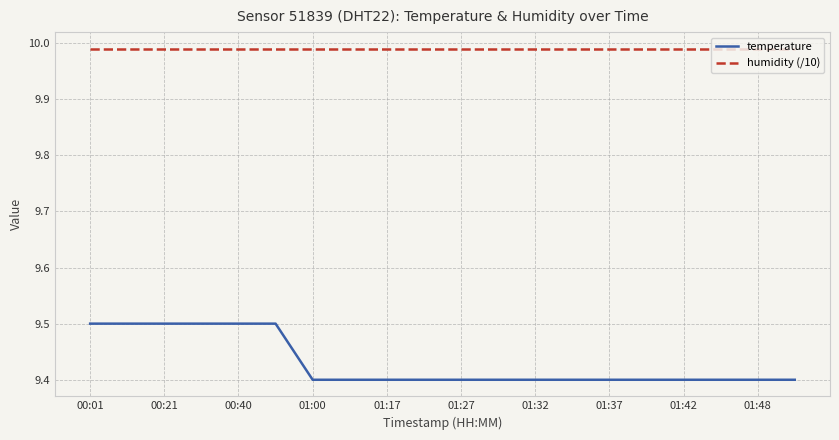

Rank the series by their maximum value, from lowest to highest.

temperature, humidity (/10)